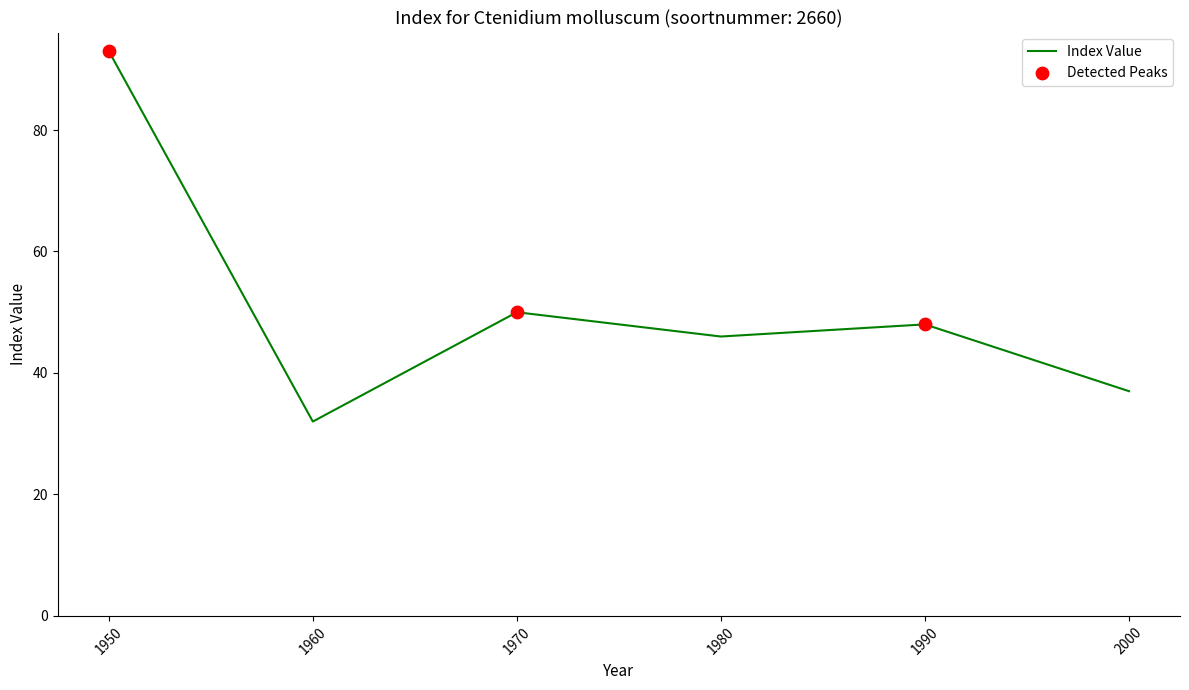

What is the change in value from 1950 to 1960?

-61